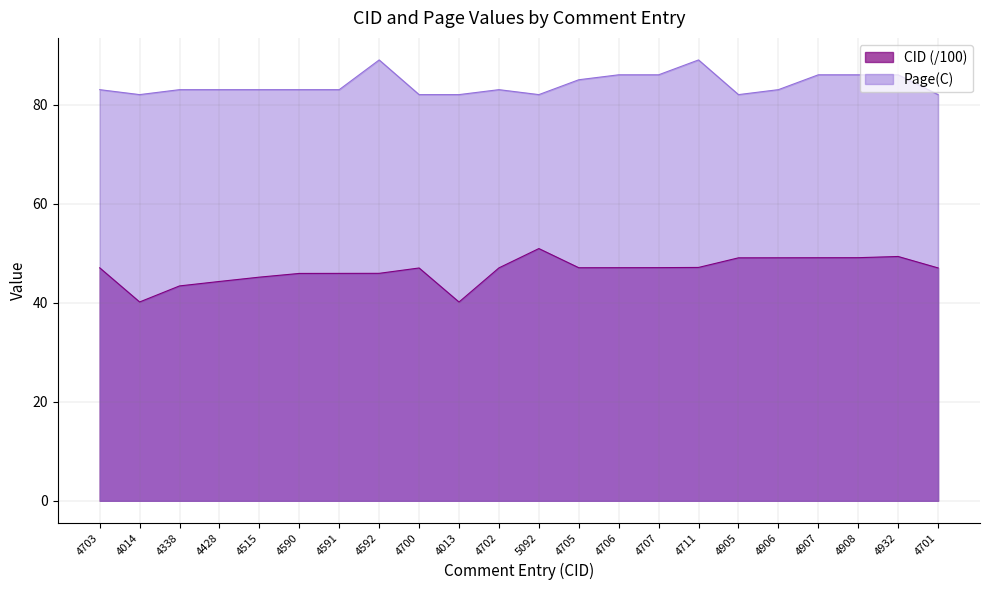

What is the value of the Page(C) point at the 11th from the left?

83.0